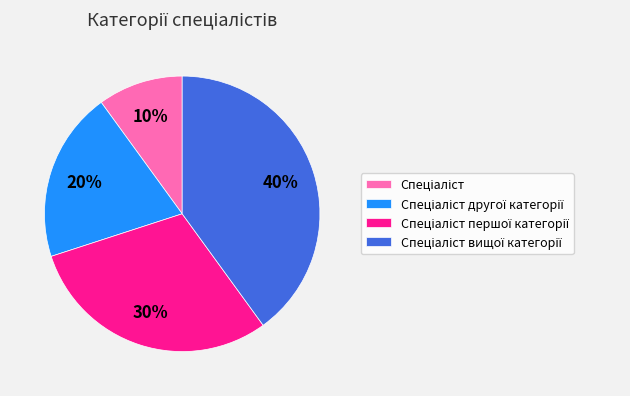

Is there any slice that represents more than half of the pie?

No